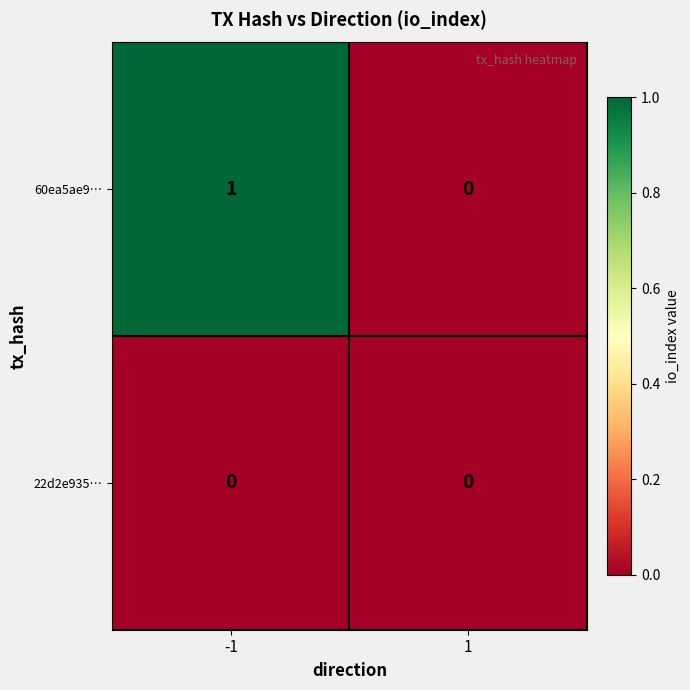

True or false: 22d2e935… has a value of 0 at -1.

True